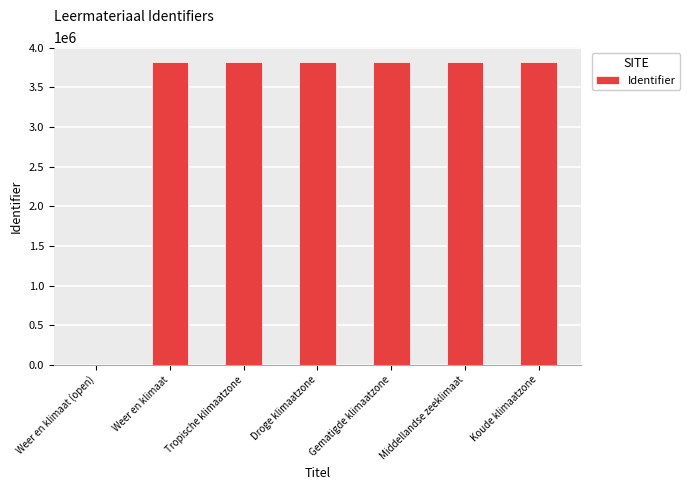

Is it true that the value at Weer en klimaat (open) is 0?

True